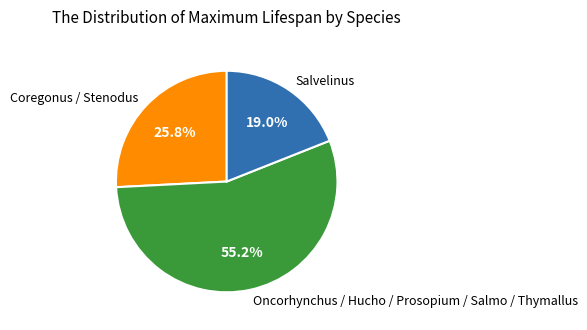

Which has a higher value, Salvelinus or Oncorhynchus / Hucho / Prosopium / Salmo / Thymallus?

Oncorhynchus / Hucho / Prosopium / Salmo / Thymallus